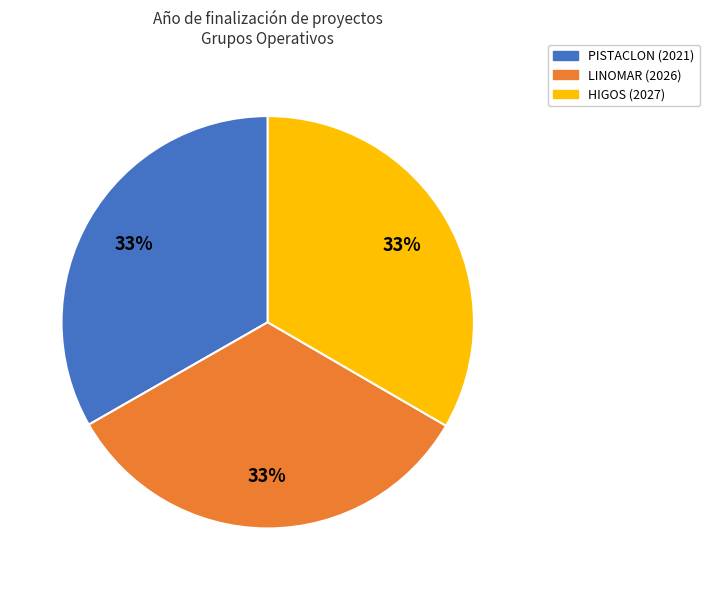

Is the sum of HIGOS (2027) and LINOMAR (2026) greater than half?

Yes